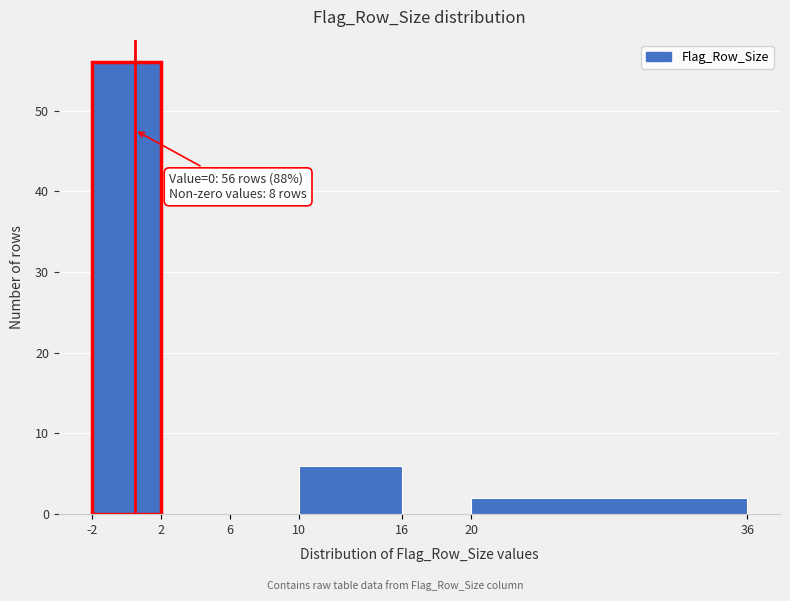

Over which range of the x-axis is the bar tallest?

-2 to 2